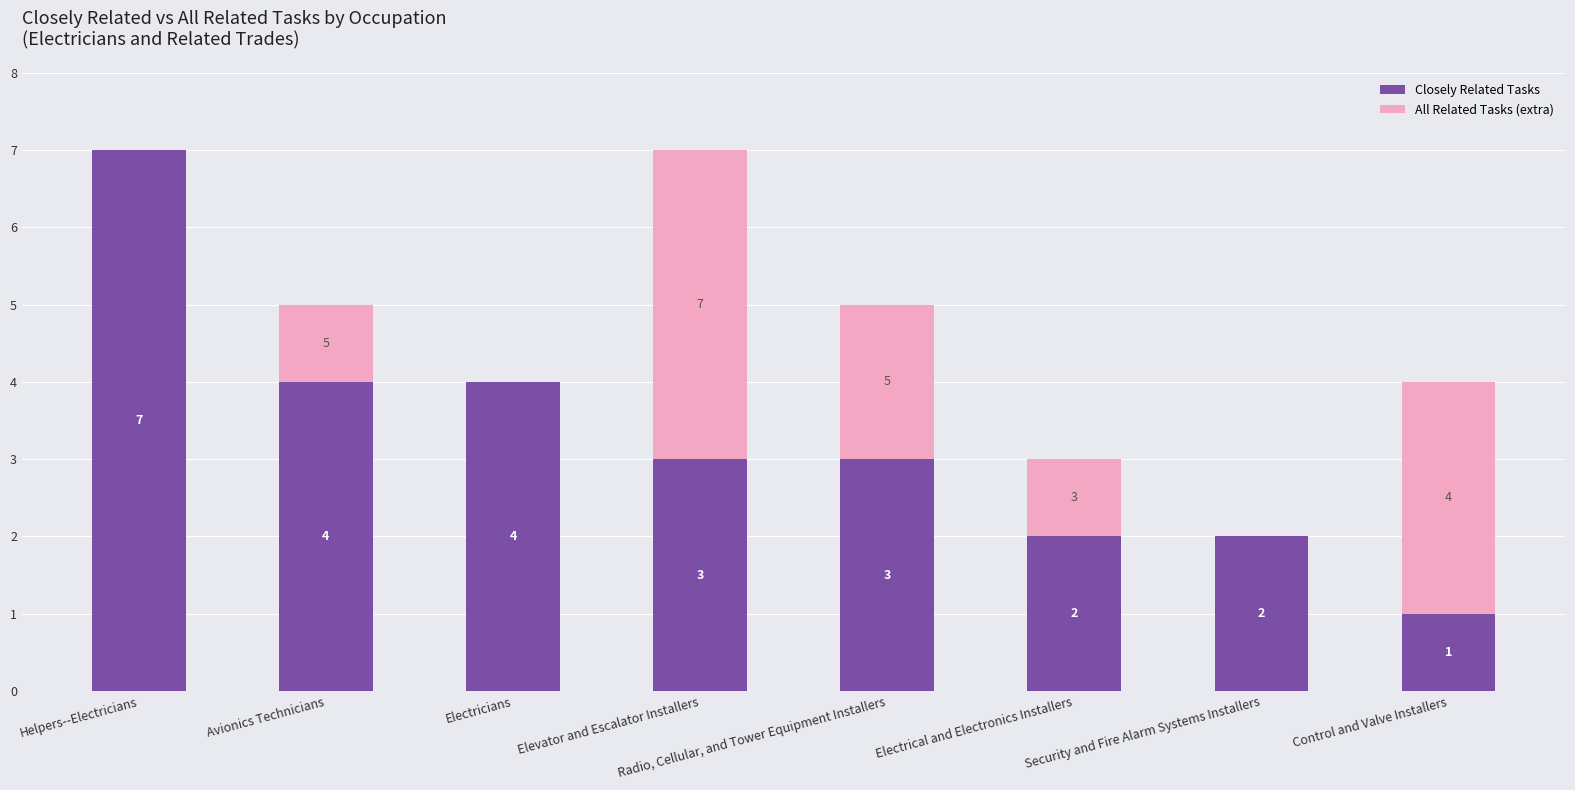

What is the maximum value for Closely Related Tasks?

7